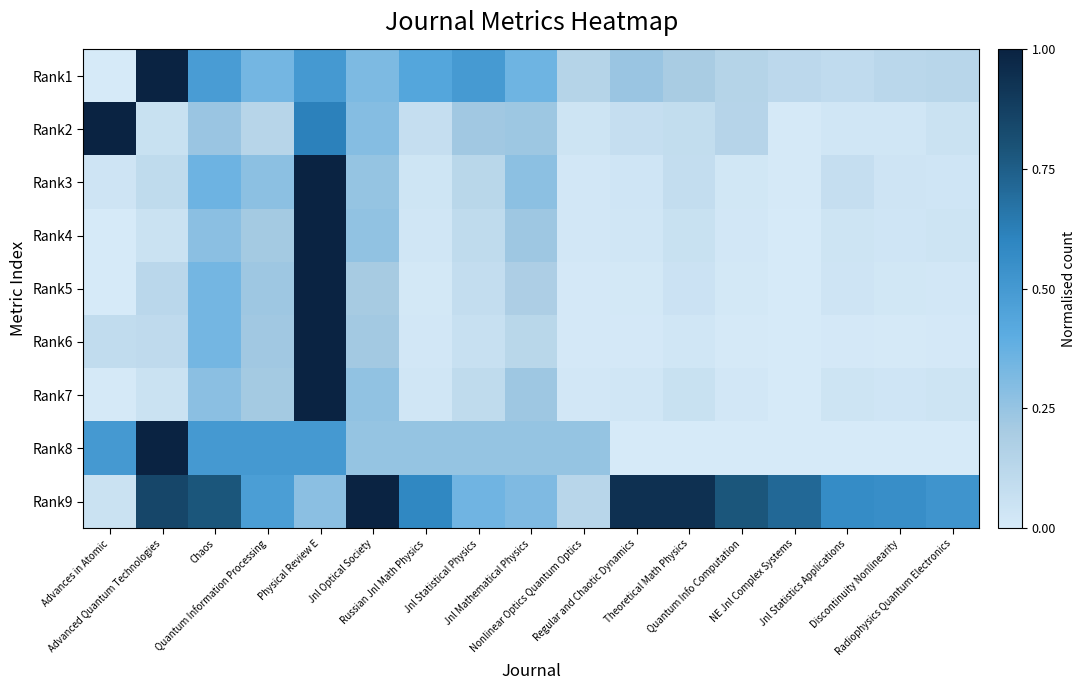

Rank the series at Jnl Statistics Applications from lowest to highest value.

Rank8, Rank6, Rank2, Rank5, Rank4, Rank7, Rank3, Rank1, Rank9